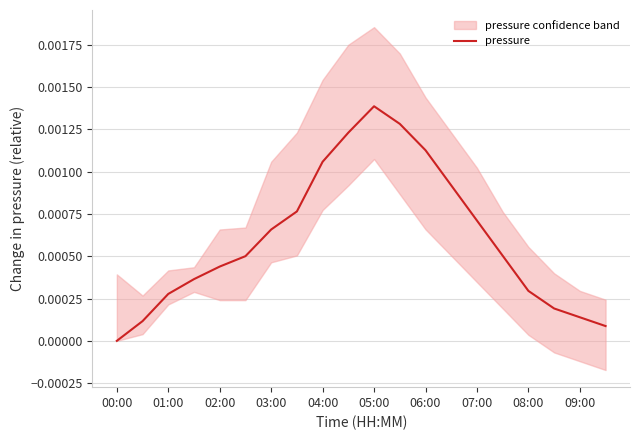

At which label is the value closest to 0?

00:00